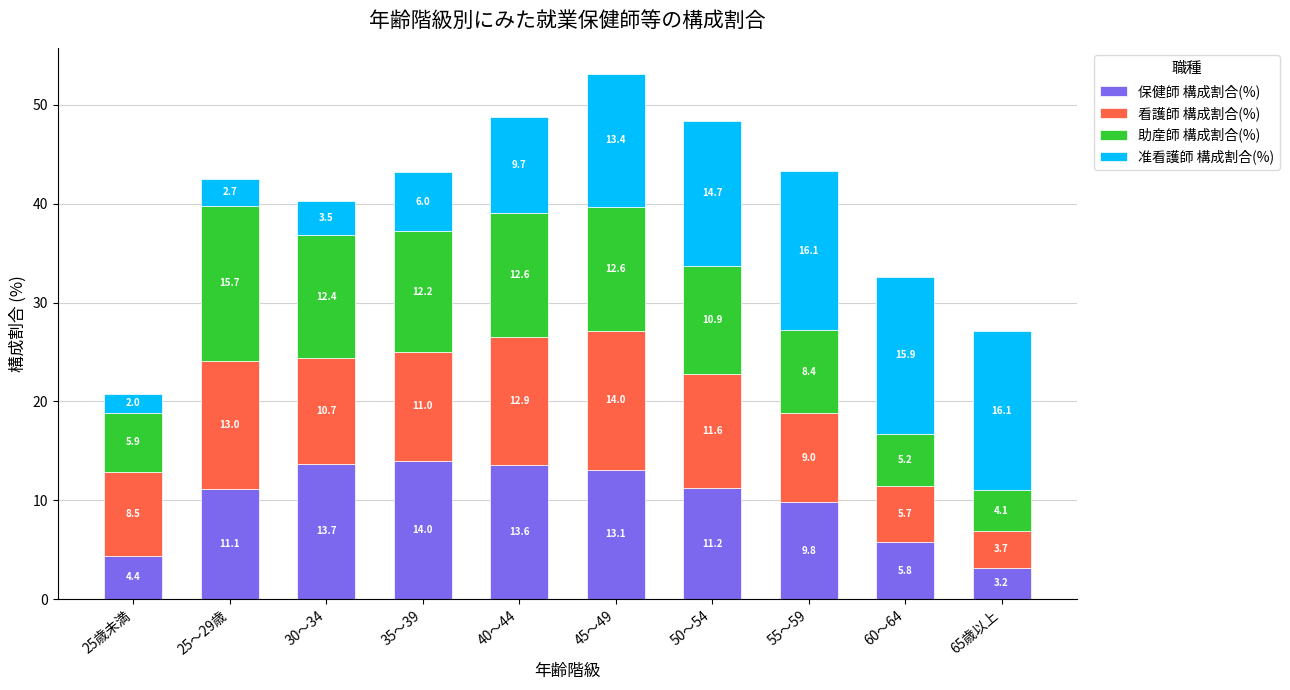

At which label does 保健師 構成割合(%) reach its peak?

35～39